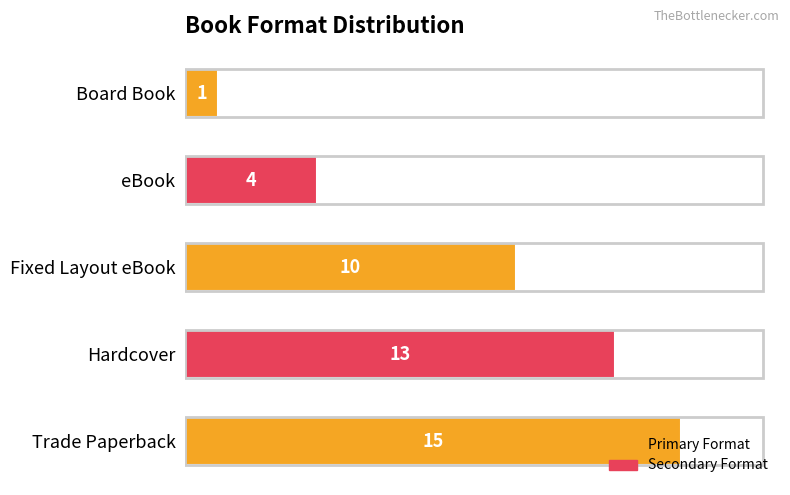

Rank the categories by value from lowest to highest.

Board Book, eBook, Fixed Layout eBook, Hardcover, Trade Paperback